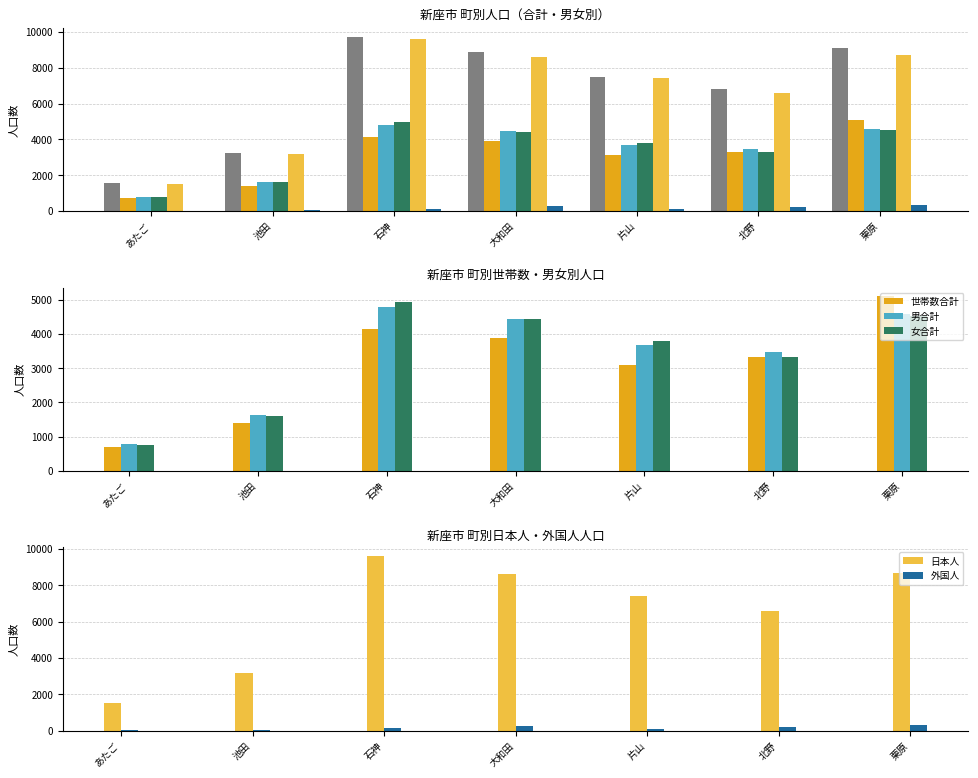

How many bars are there in each group?

6